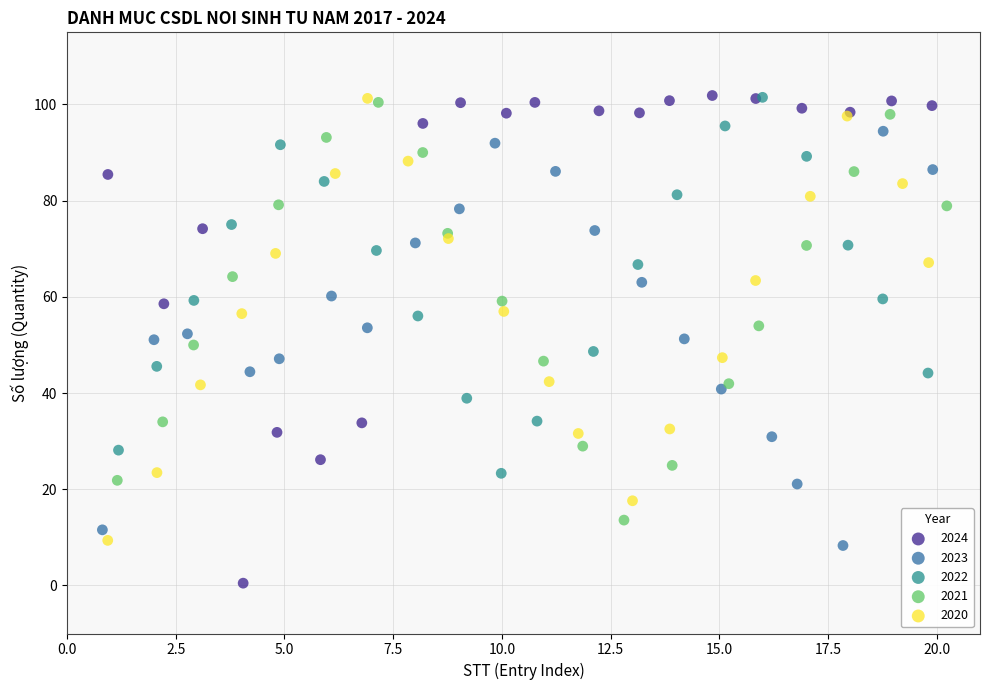

Which series reaches the minimum Y coordinate?

2024